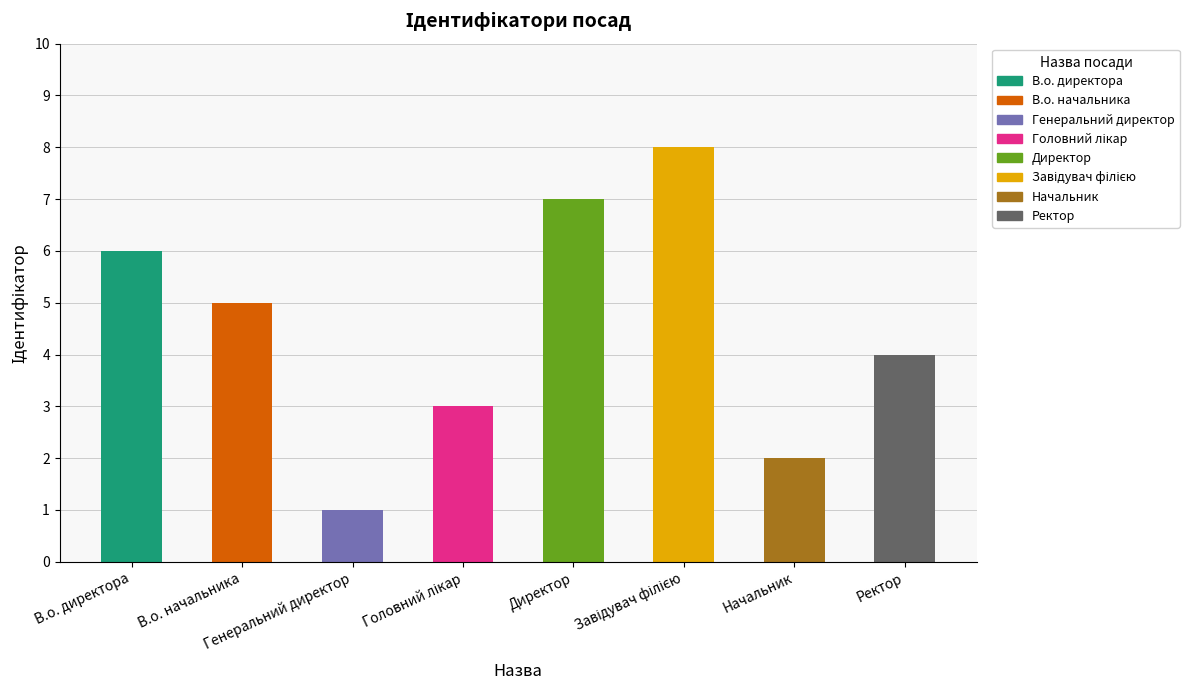

What is the label of the 2nd bar from the left?

В.о. начальника